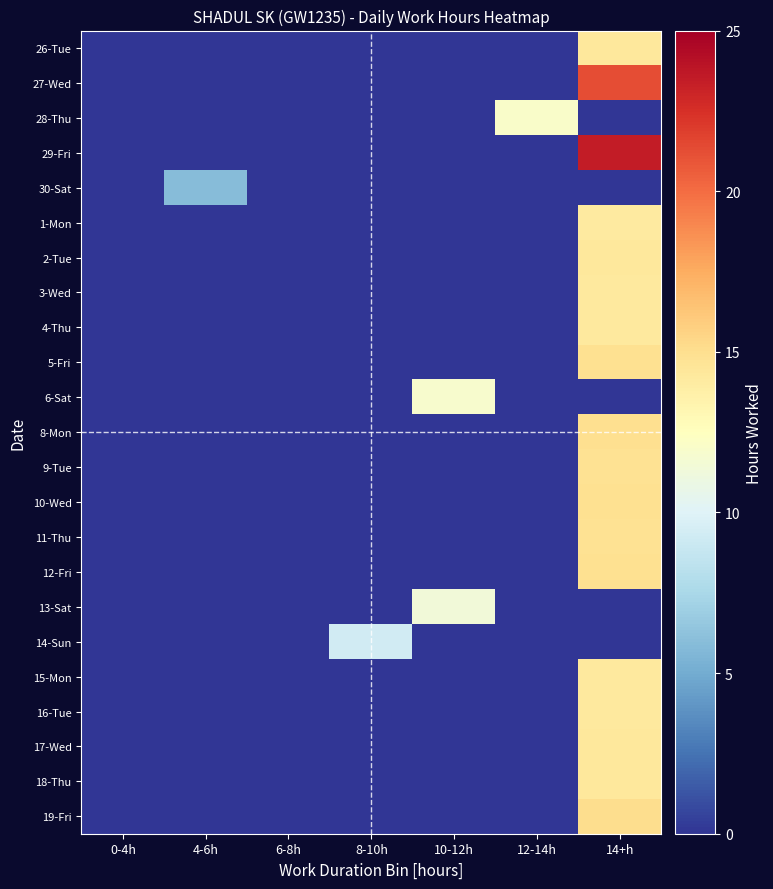

At which category is the sum across all series the highest?

14+h